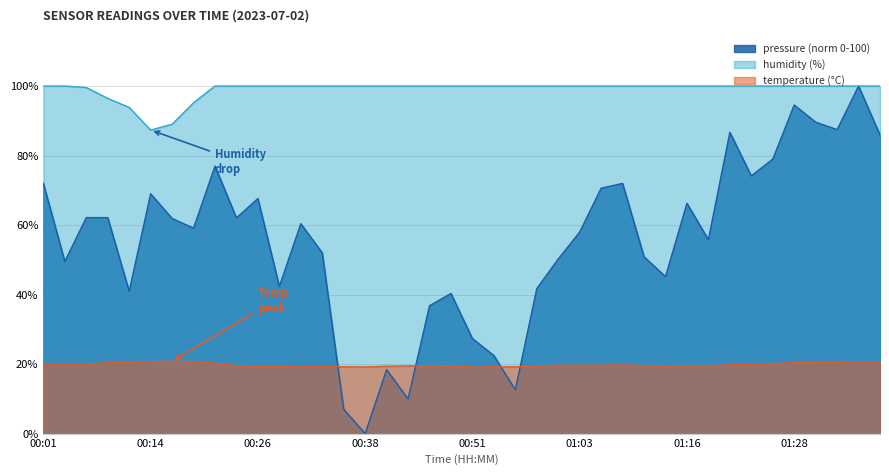

The humidity series shows 56.7 at 00:41. True or false?

False